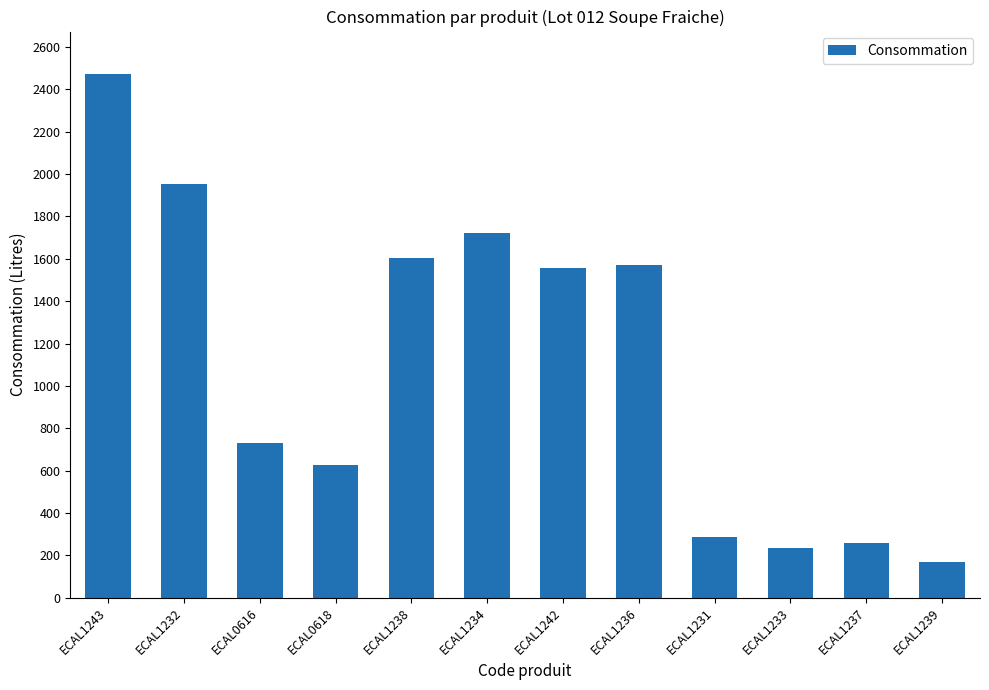

The value at ECAL1232 is 1955. True or false?

True